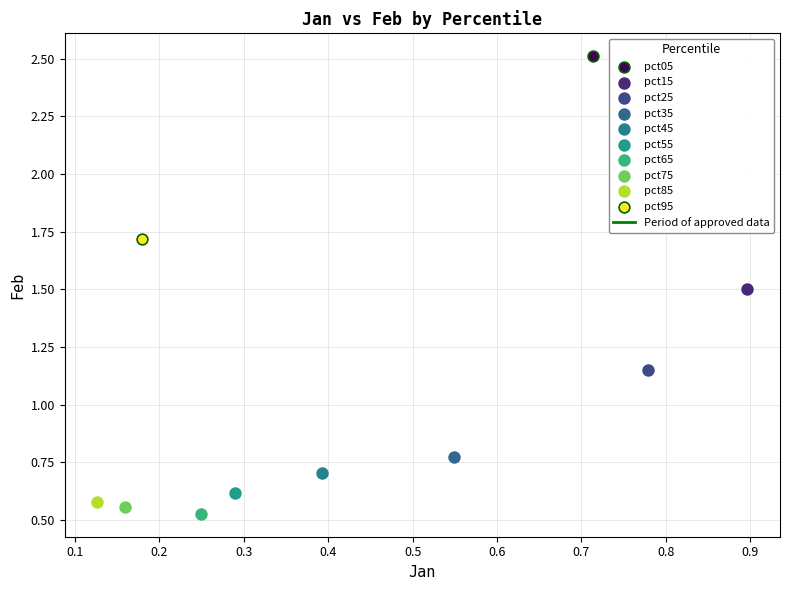

Which series reaches the minimum Y coordinate?

pct65